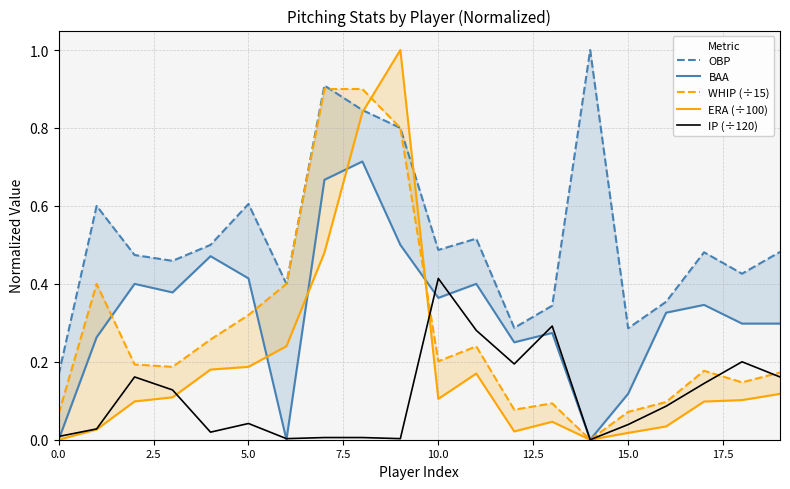

Which series has the widest spread of values?

ERA (÷100)